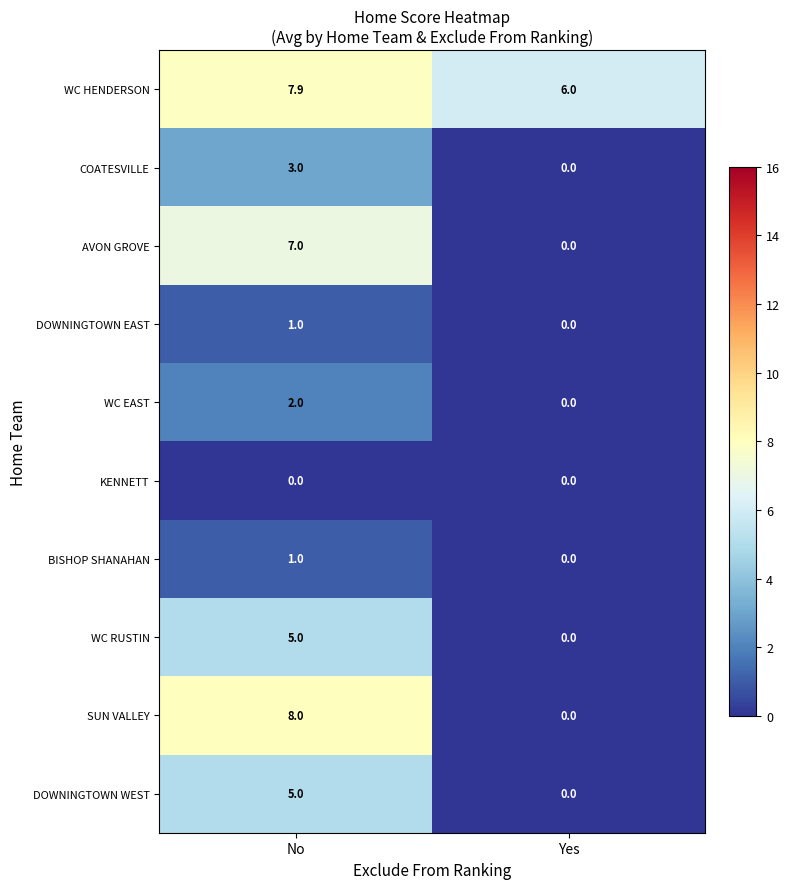

At which label is COATESVILLE closest to 1?

Yes